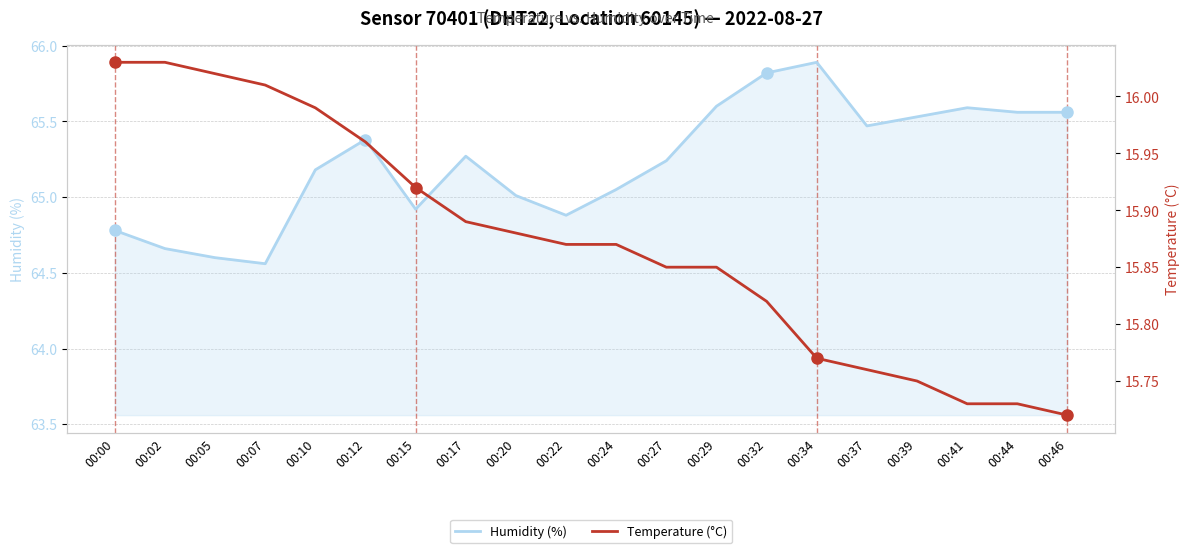

Between 00:00 and 00:39, which is larger?

00:39